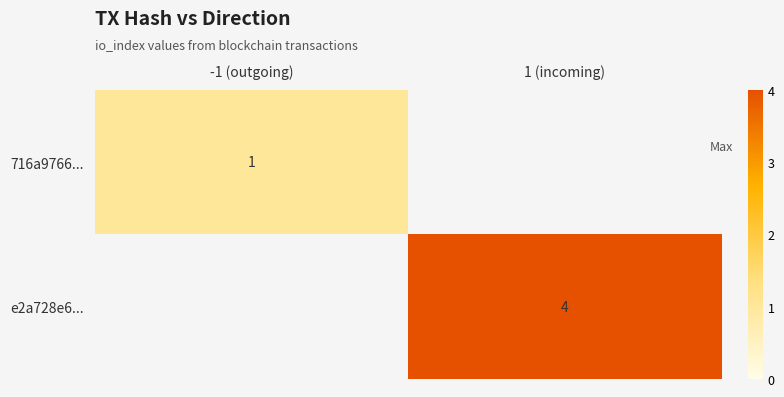

At how many categories does at least one series exceed 2?

1